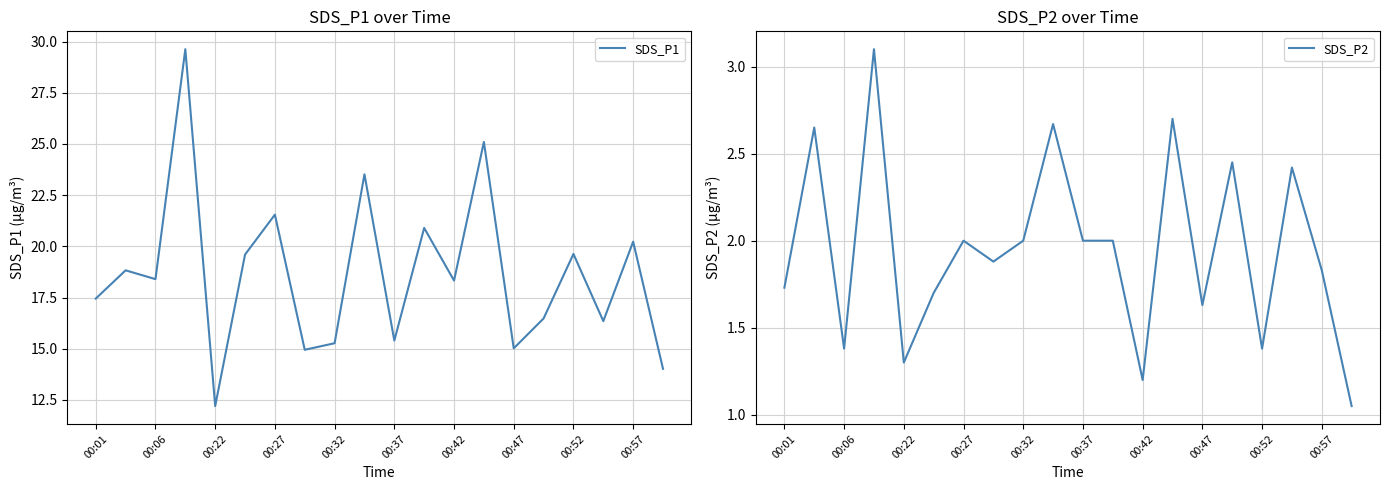

True or false: SDS_P1 has a value of 21.6 at 00:27.

True